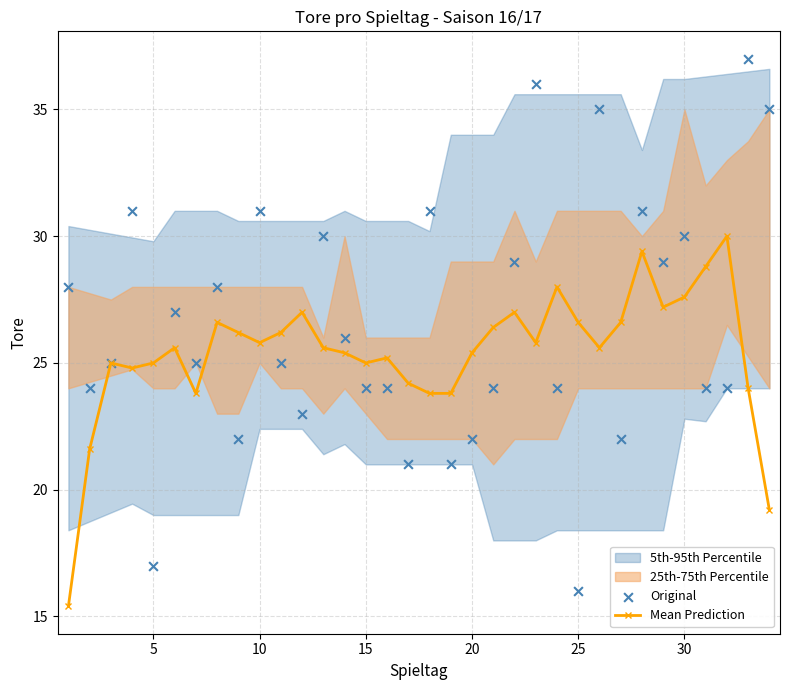

Which series has the widest spread of Y values?

Original